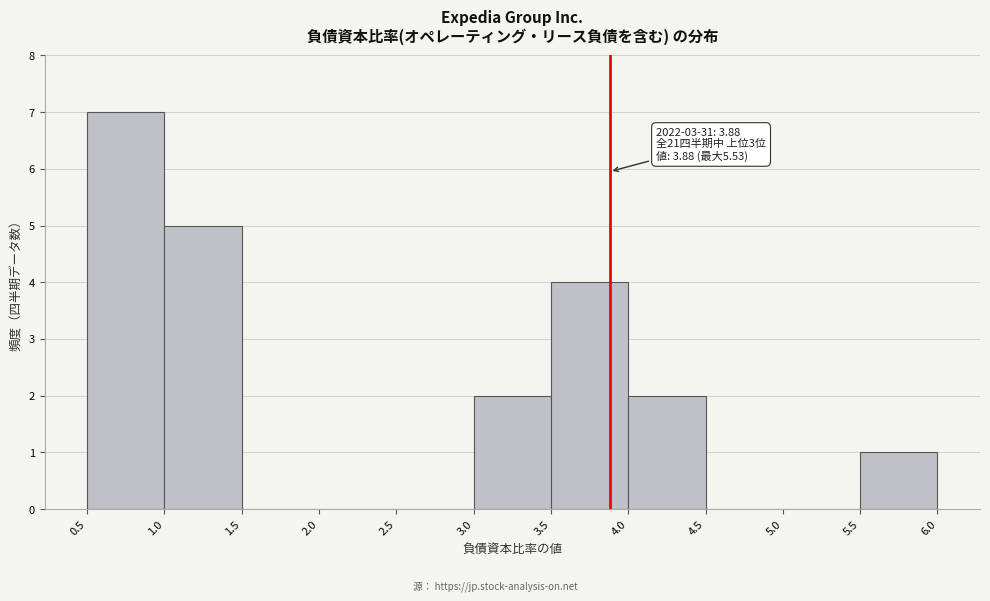

Over which range of the x-axis is the bar tallest?

0.5 to 1.0